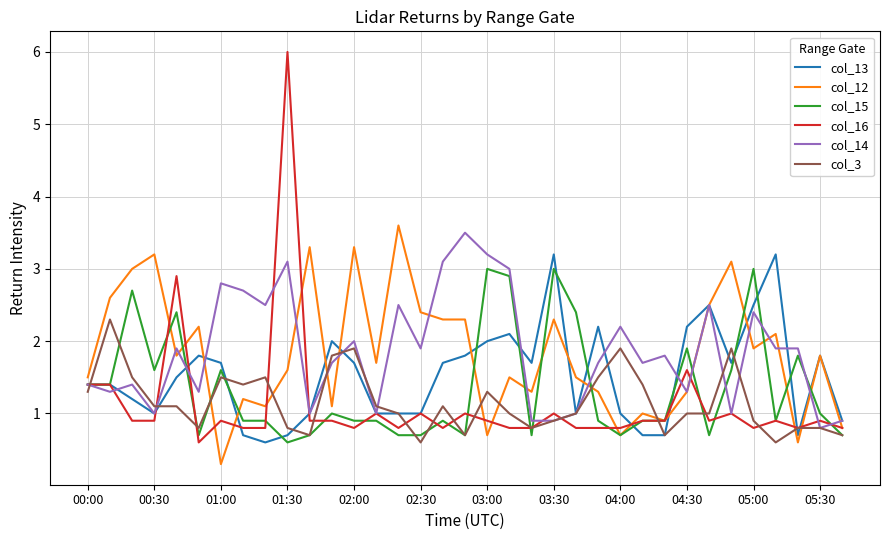

What is the highest value of the col_14 series?

3.5